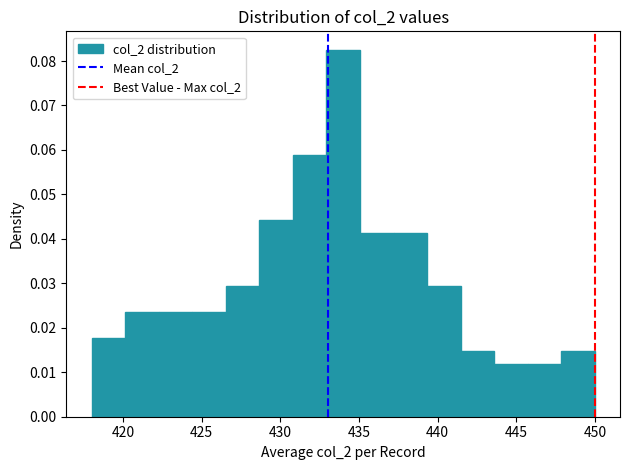

Reading left to right, transcribe this chart: for each bar, give the range it covers on the x-axis and its height. Neither the bar edges nor the heights are printed on the chart, so give them approximately, as read against the axes.

418.0 to 420.0: 0.018
420.0 to 422.5: 0.024
422.5 to 424.5: 0.024
424.5 to 426.5: 0.024
426.5 to 428.5: 0.029
428.5 to 431.0: 0.044
431.0 to 433.0: 0.059
433.0 to 435.0: 0.083
435.0 to 437.0: 0.041
437.0 to 439.5: 0.041
439.5 to 441.5: 0.029
441.5 to 443.5: 0.015
443.5 to 445.5: 0.012
445.5 to 448.0: 0.012
448.0 to 450.0: 0.015